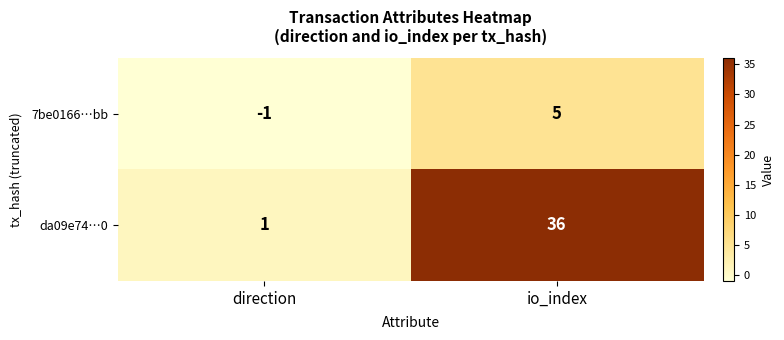

At how many categories does at least one series exceed 32?

1